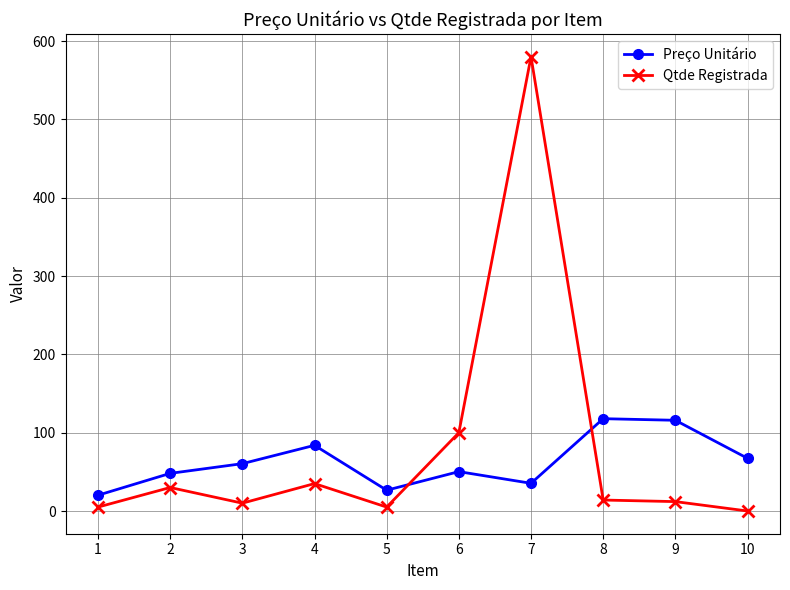

What is the difference between the highest and lowest values at 2?

18.1